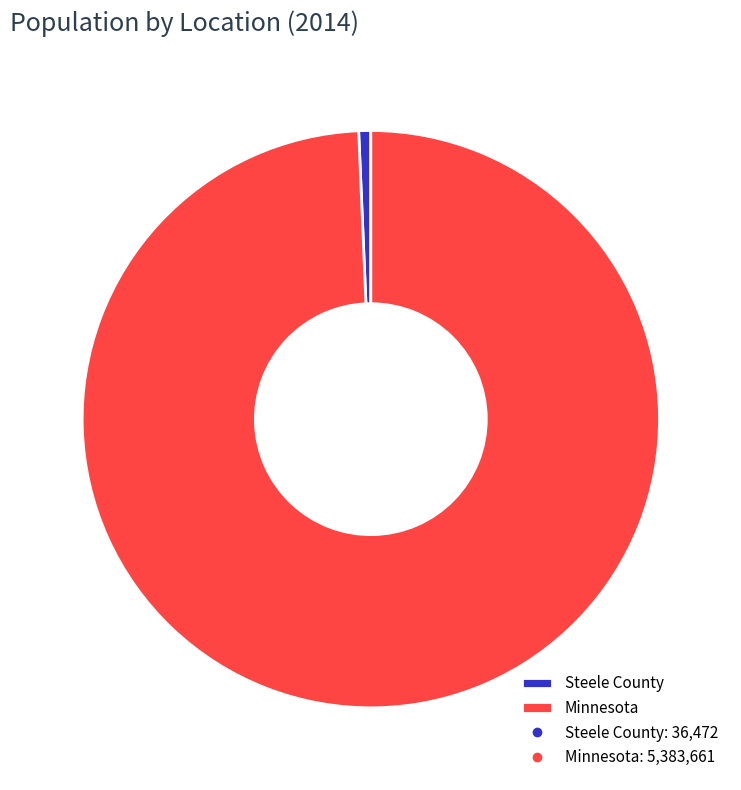

Is it true that Minnesota is 99% of the pie?

True